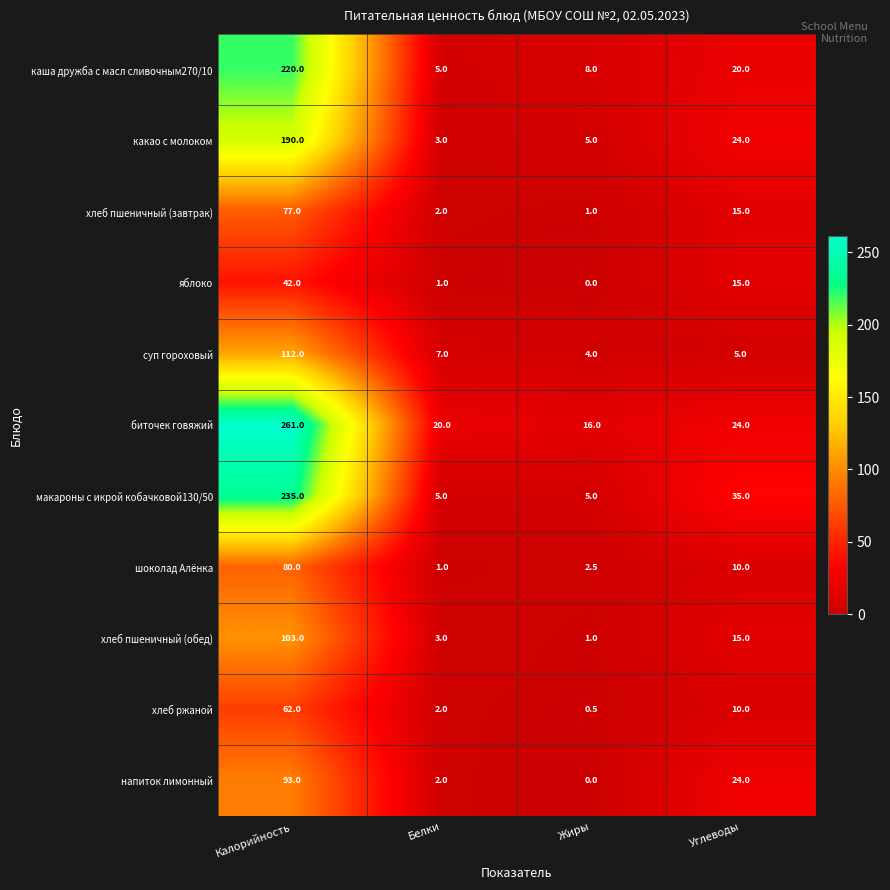

Where is какао с молоком nearest to the value 96?

Углеводы